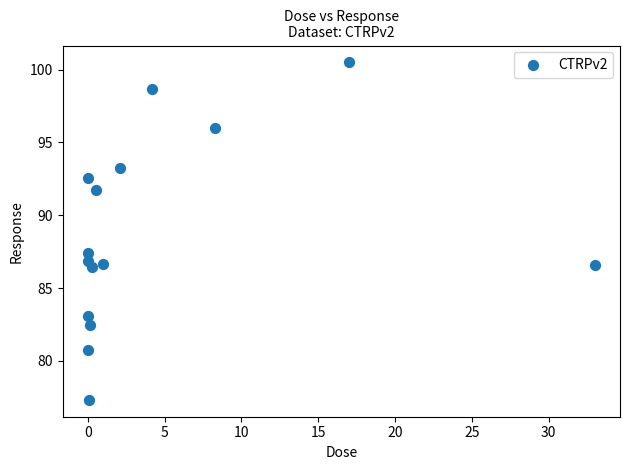

What Y value in the scatter plot is closest to 88?

87.4